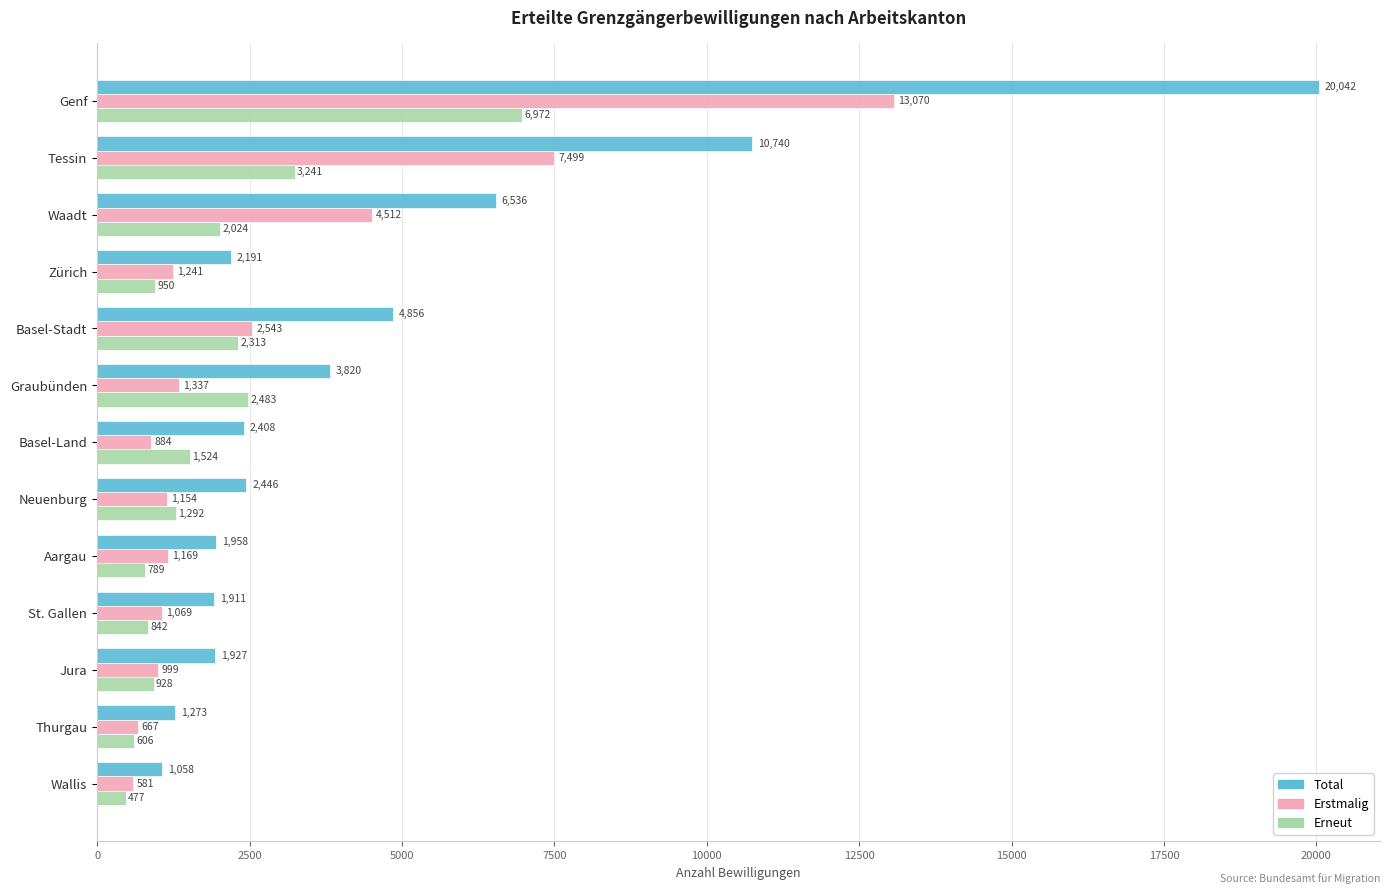

Rank the series at Aargau from highest to lowest value.

Total, Erstmalig, Erneut